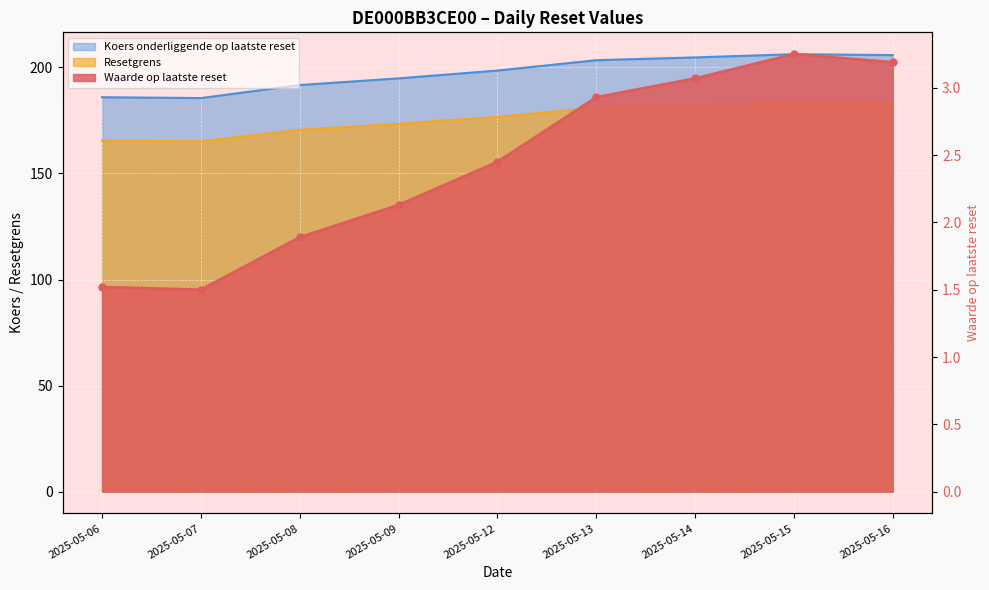

Where is the first local minimum for Resetgrens?

2025-05-07